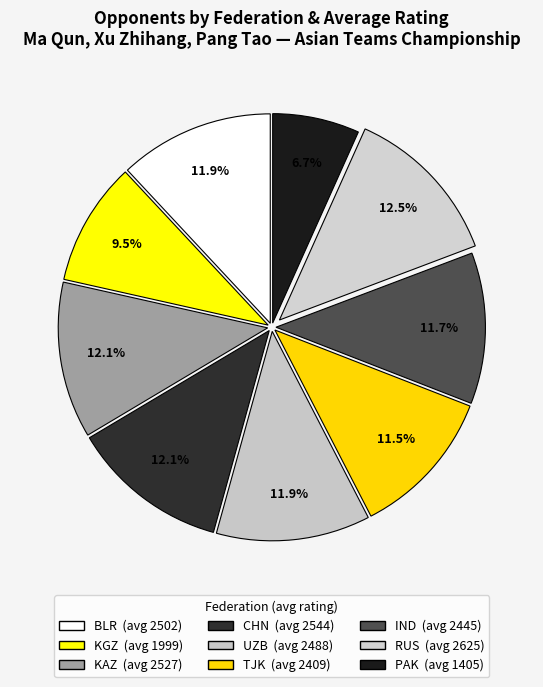

Combined, do BLR and TJK account for over 50%?

No